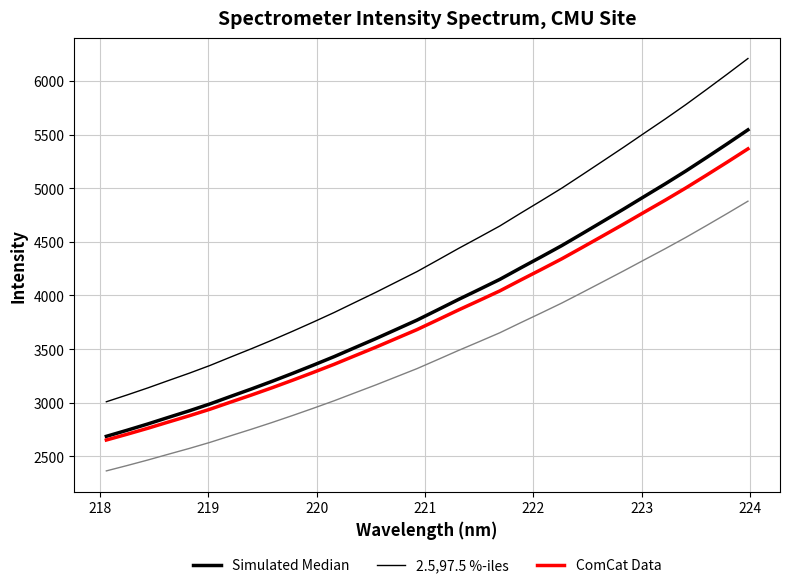

What is the difference between the maximum and second lowest values in the Simulated Median series?

2801.5